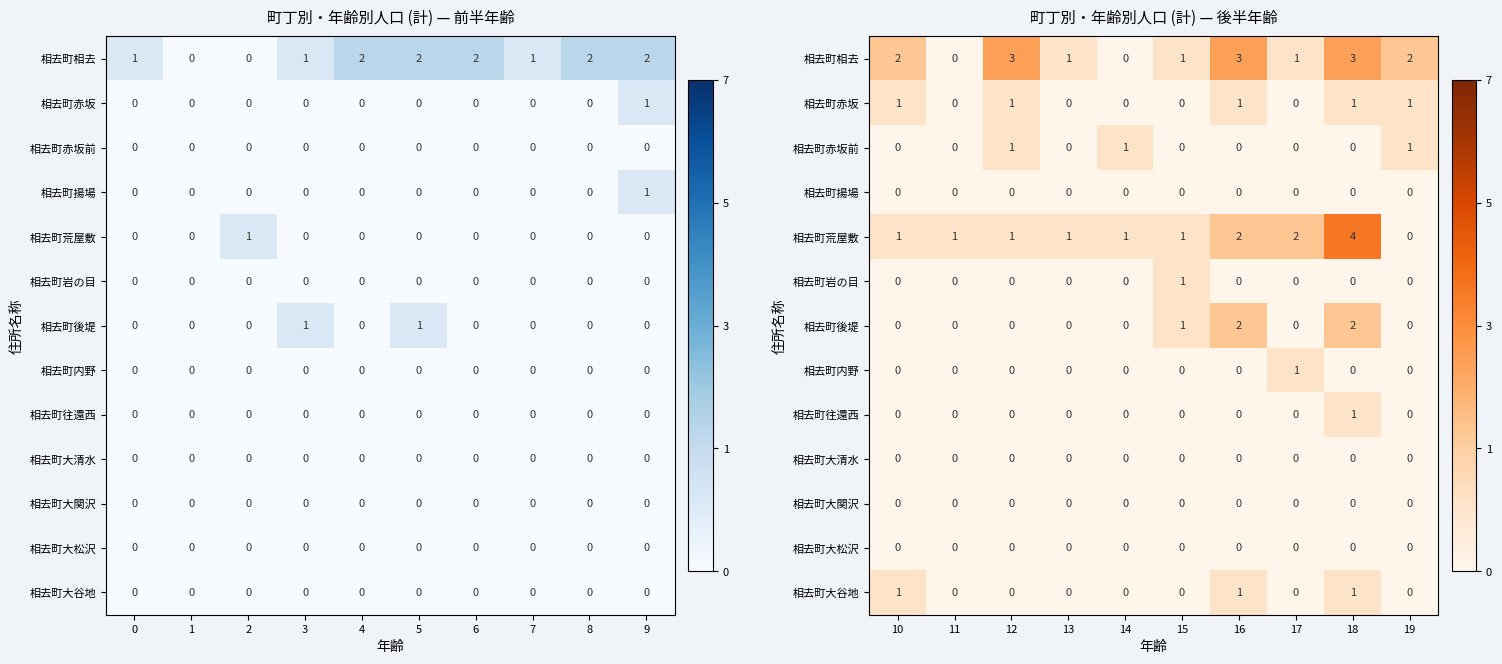

At how many categories does at least one series exceed 0?

10